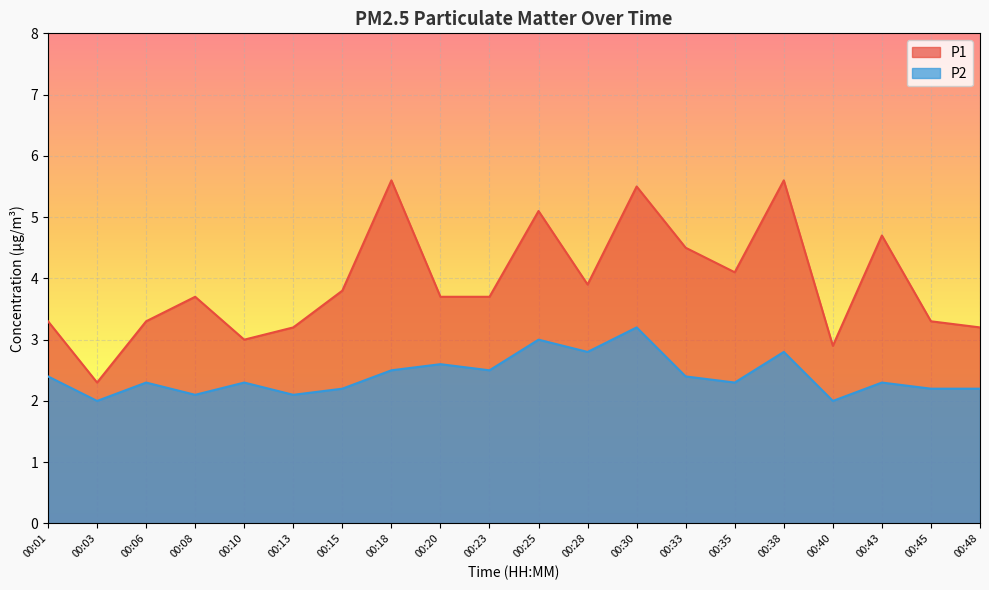

True or false: P1 and P2 intersect in this chart.

False